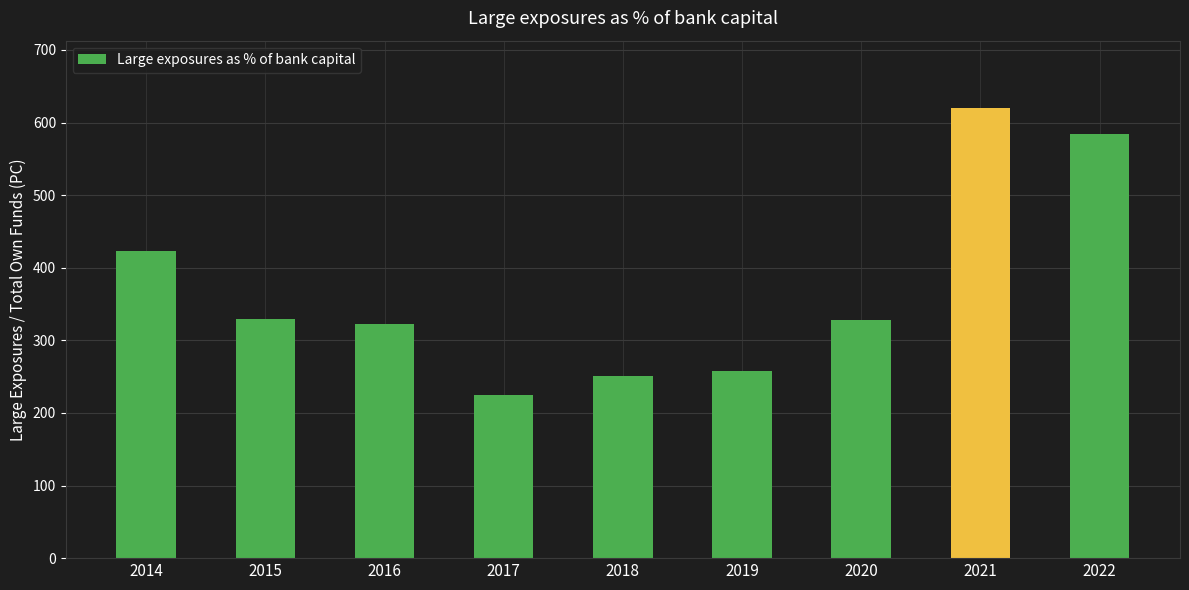

The chart shows a value of 596.3 at 2014. True or false?

False